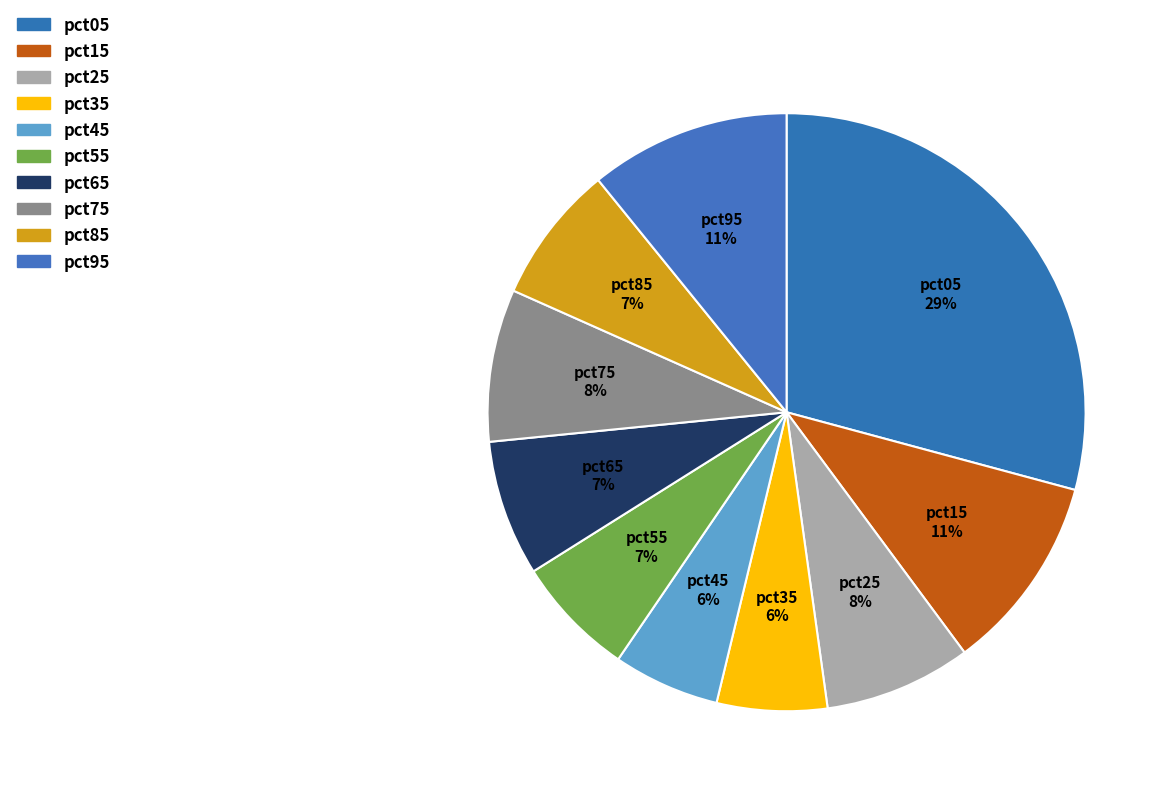

What is the largest slice in the pie chart?

pct05